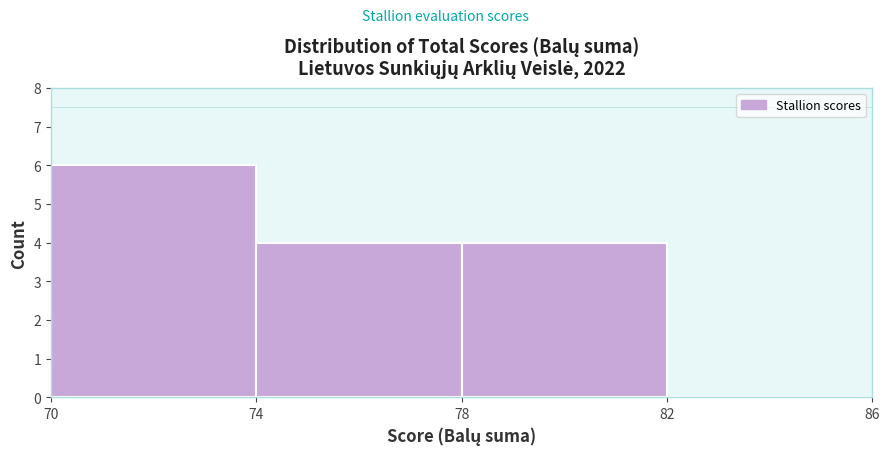

Which range on the x-axis has the tallest bar?

70 to 74